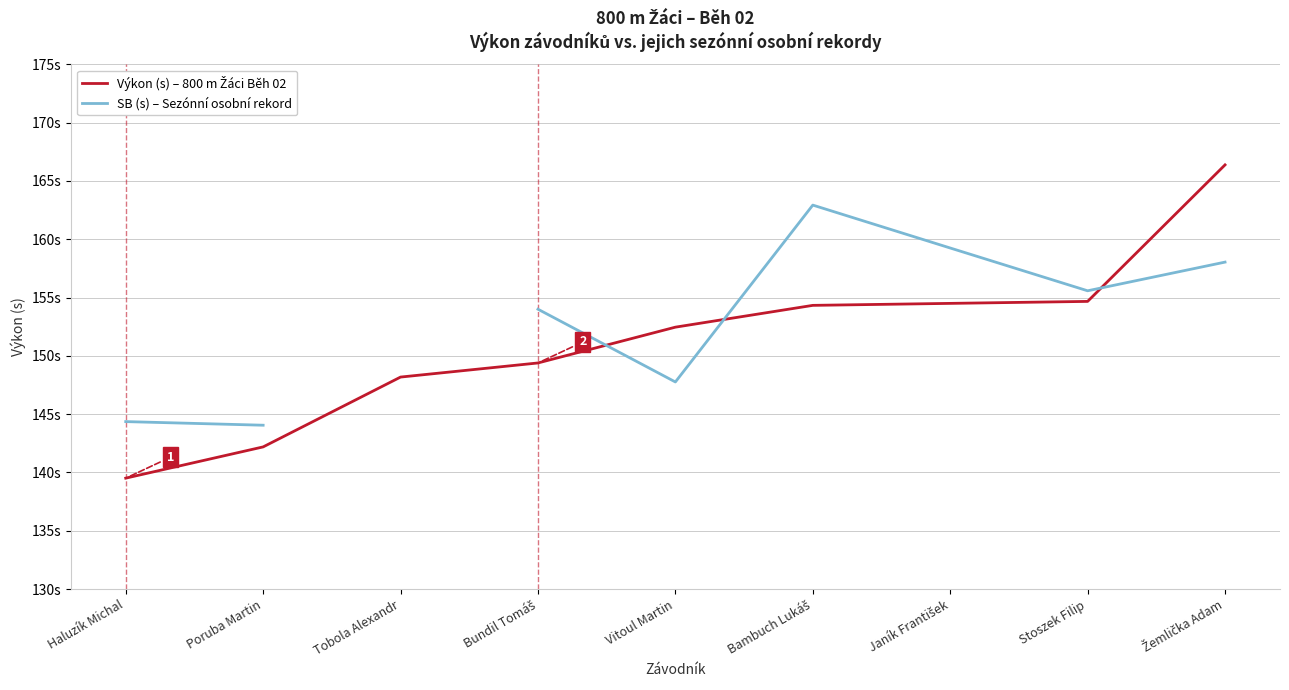

At which category is the sum across all series the highest?

Žemlička Adam